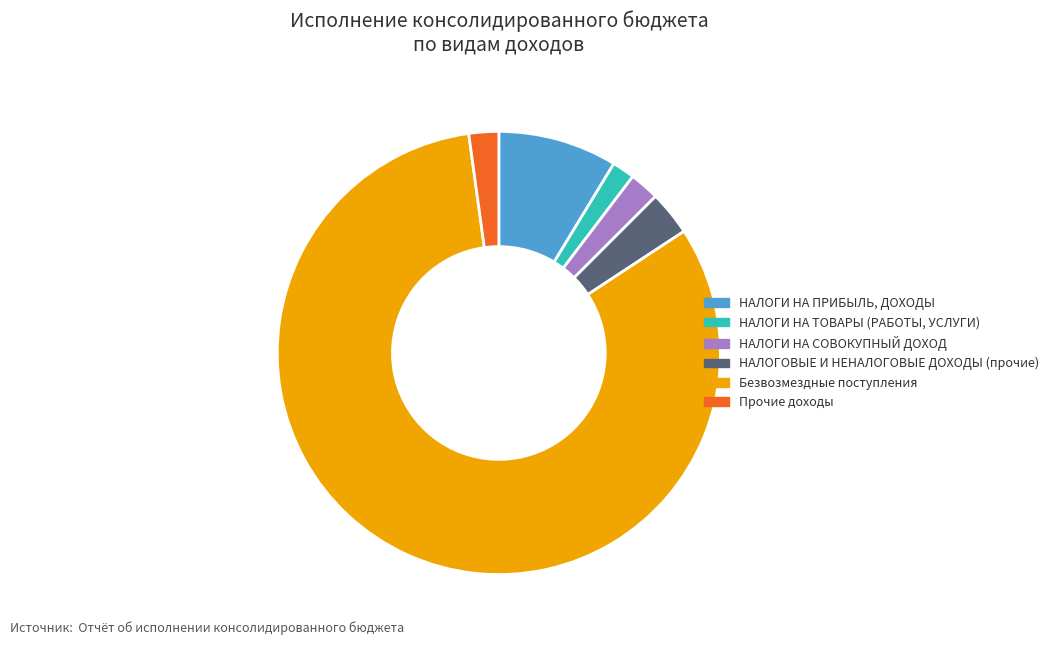

Which slice is the smallest?

НАЛОГИ НА ТОВАРЫ (РАБОТЫ, УСЛУГИ)